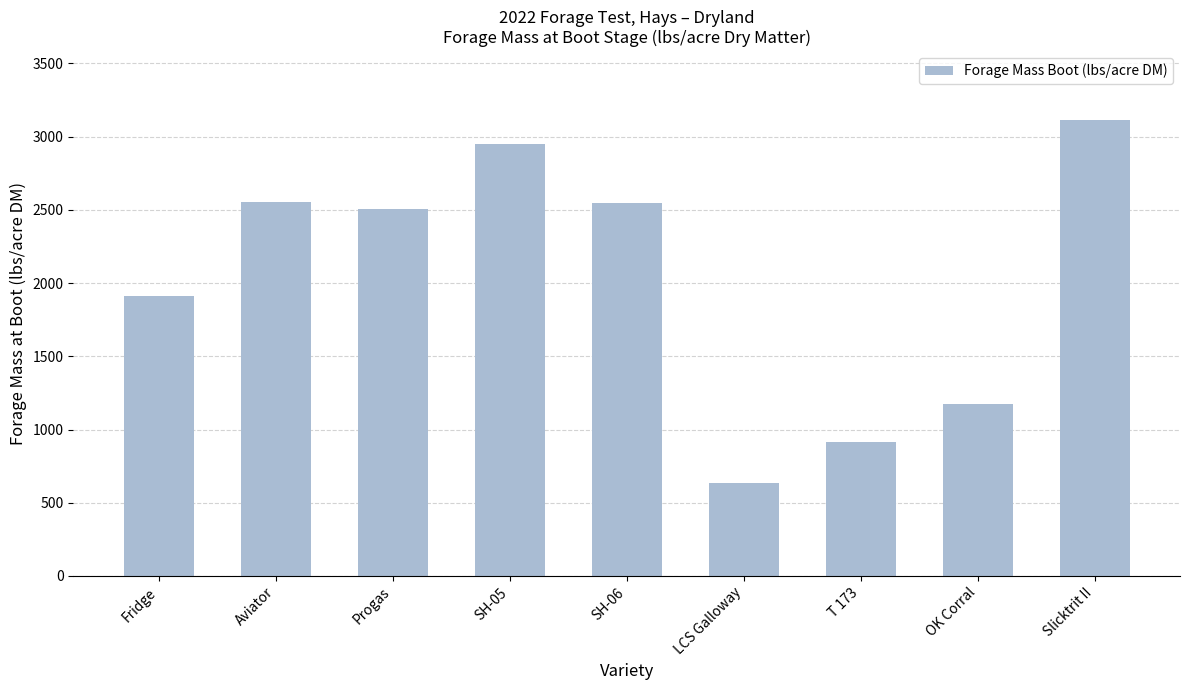

What is the smallest value displayed?

638.1